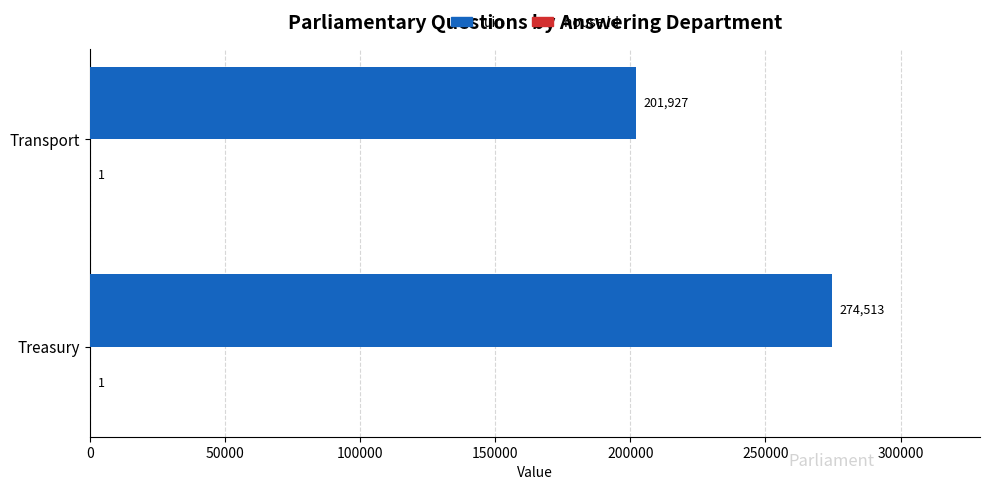

Is it true that uin equals 274513 at Treasury?

True